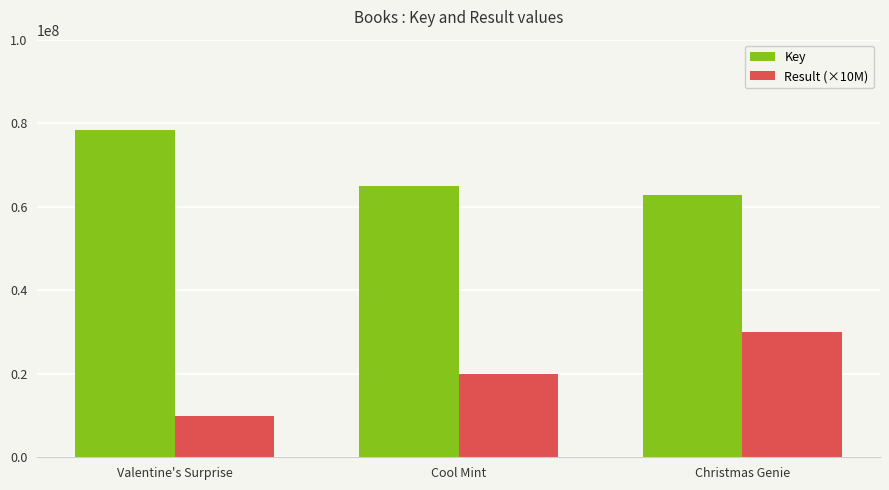

What is the maximum value for Result (×10M)?

30000000